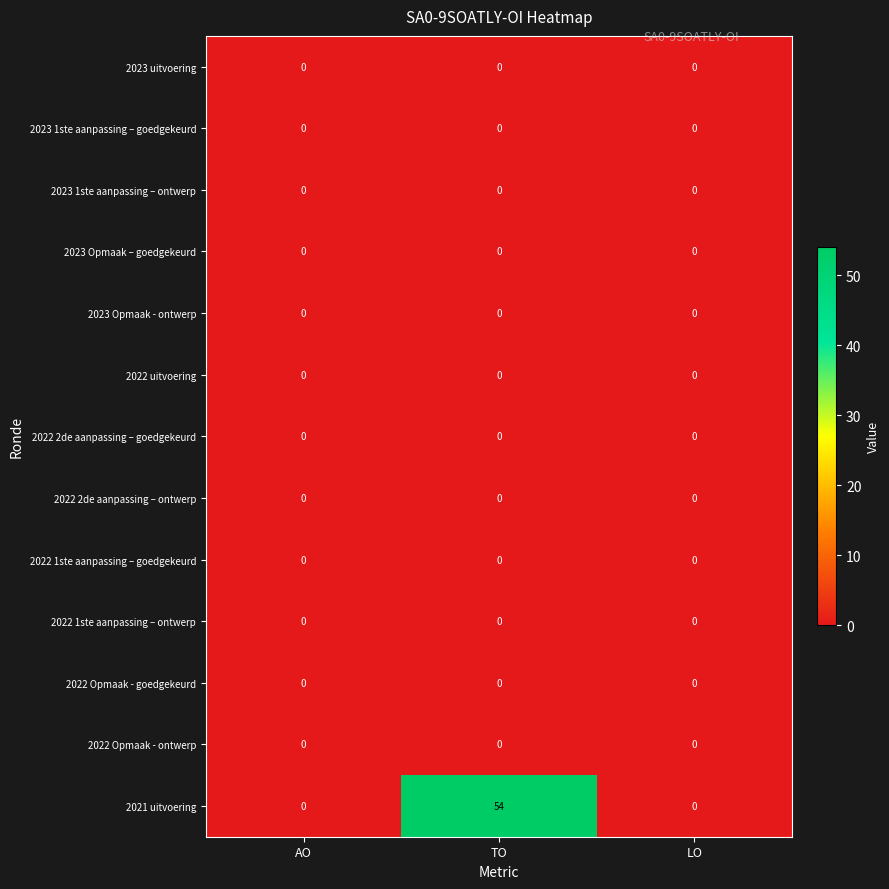

What is the greatest value displayed?

54